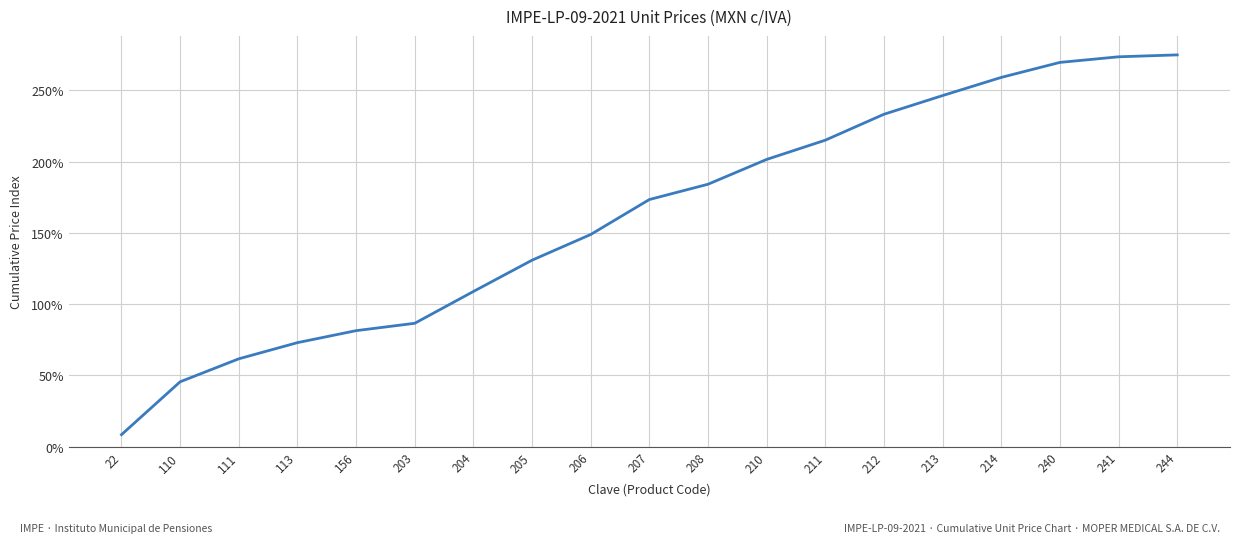

Reading left to right, list all the values displayed in this chart.

22=8.4	110=45.5	111=61.6	113=73.0	156=81.4	203=86.6	204=108.9	205=130.8	206=148.9	207=173.4	208=184.2	210=201.6	211=215.1	212=233.3	213=246.4	214=259.2	240=269.7	241=273.7	244=275.0